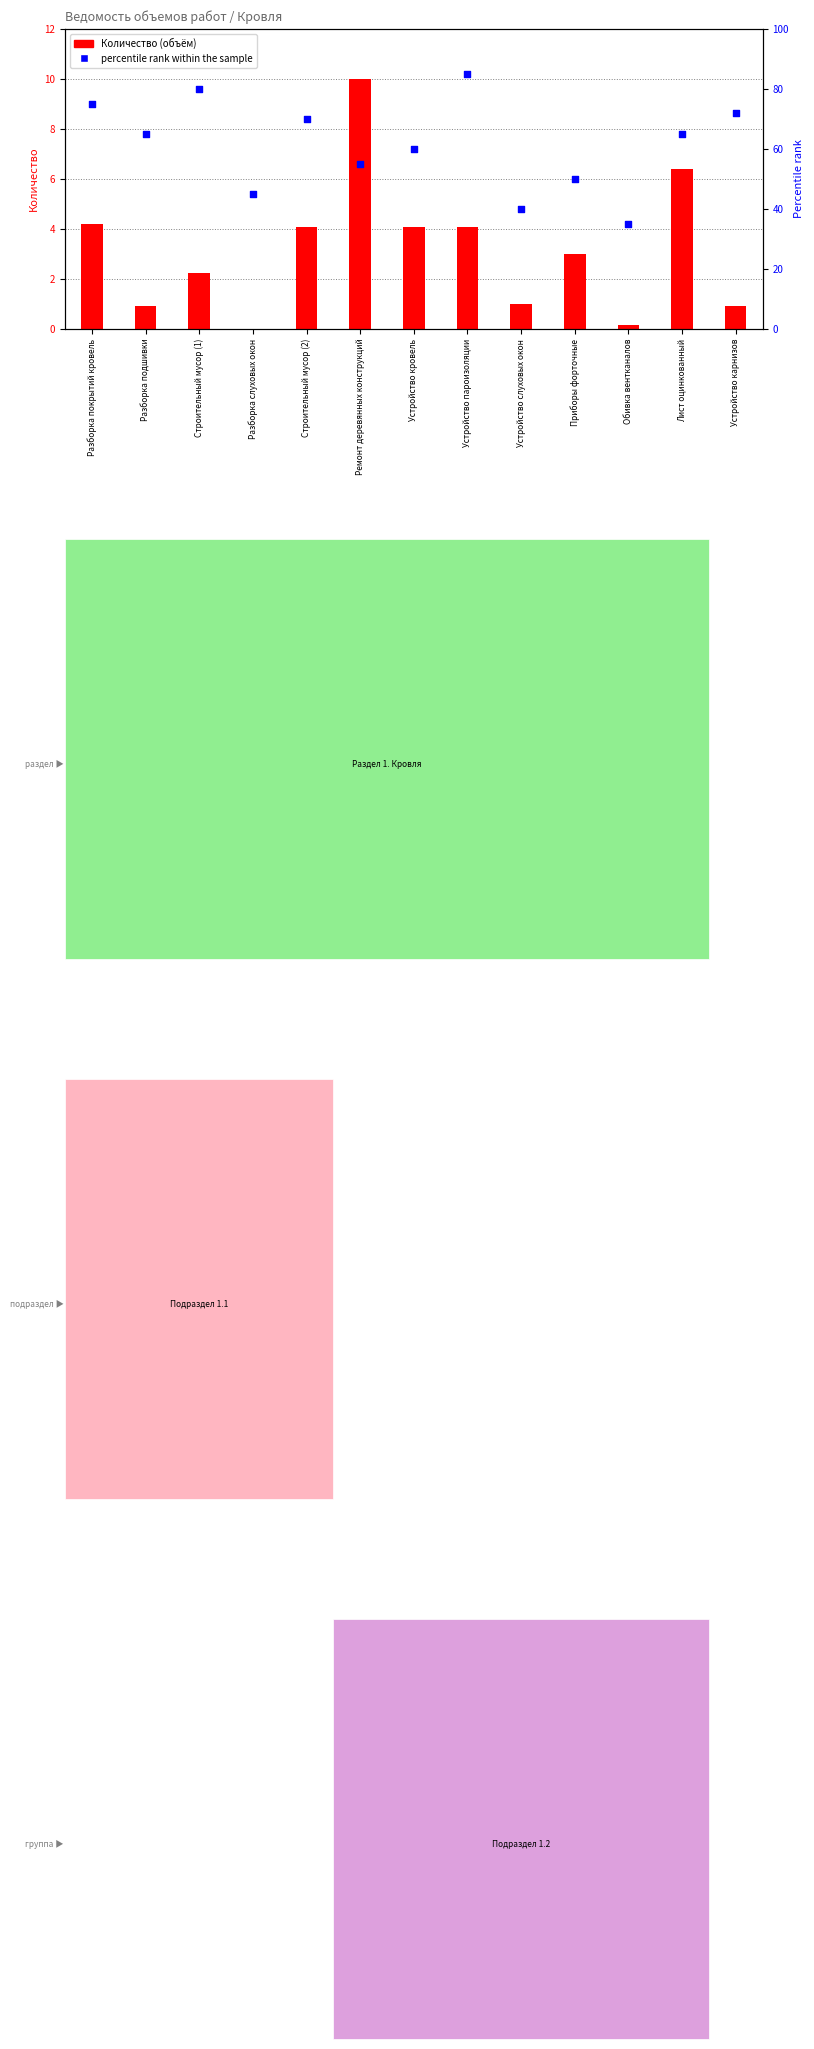

Which series reaches the minimum Y coordinate?

Количество (объём)